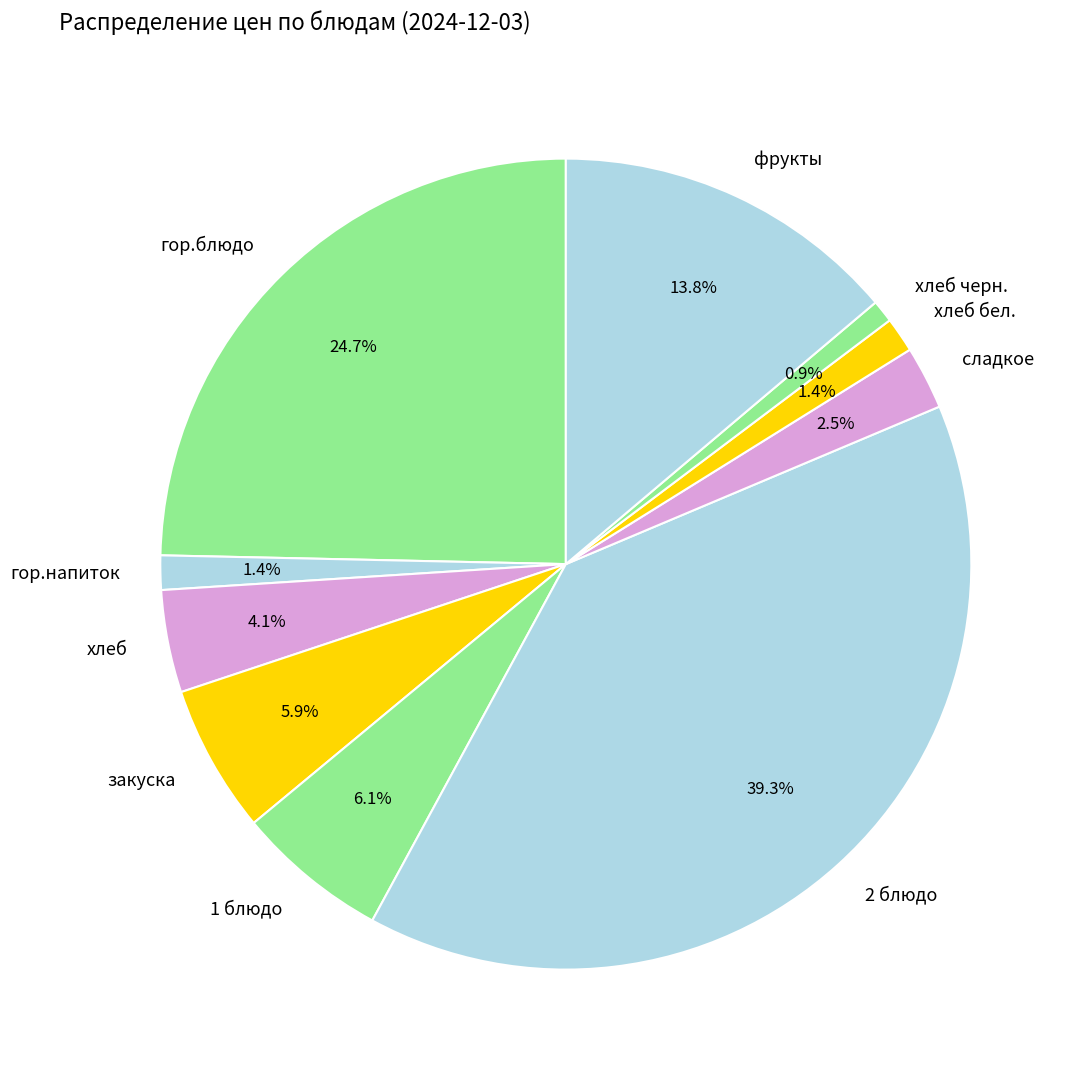

Combined, what portion of the pie is хлеб бел. and 2 блюдо?

40.7%